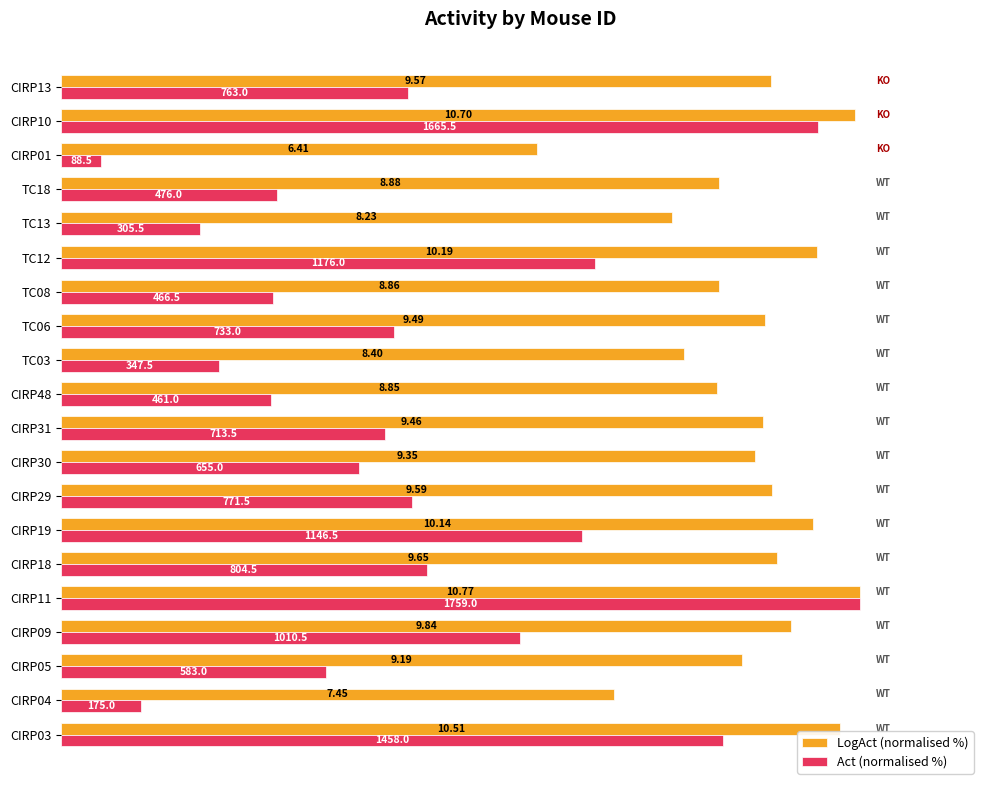

What are all the series names shown in the legend?

LogAct (normalised %), Act (normalised %)